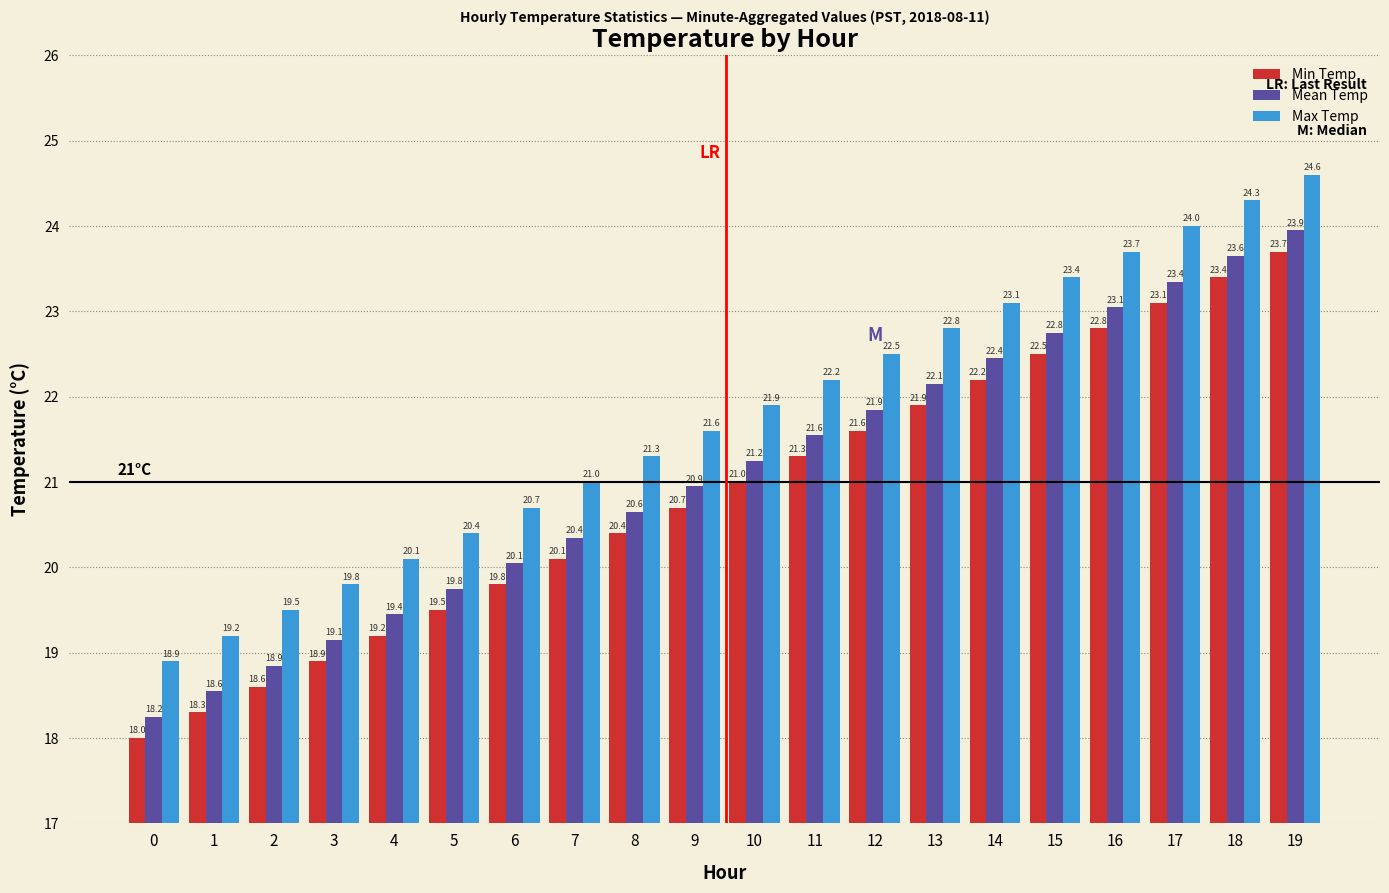

What is the lowest value of the Min Temp series?

18.0